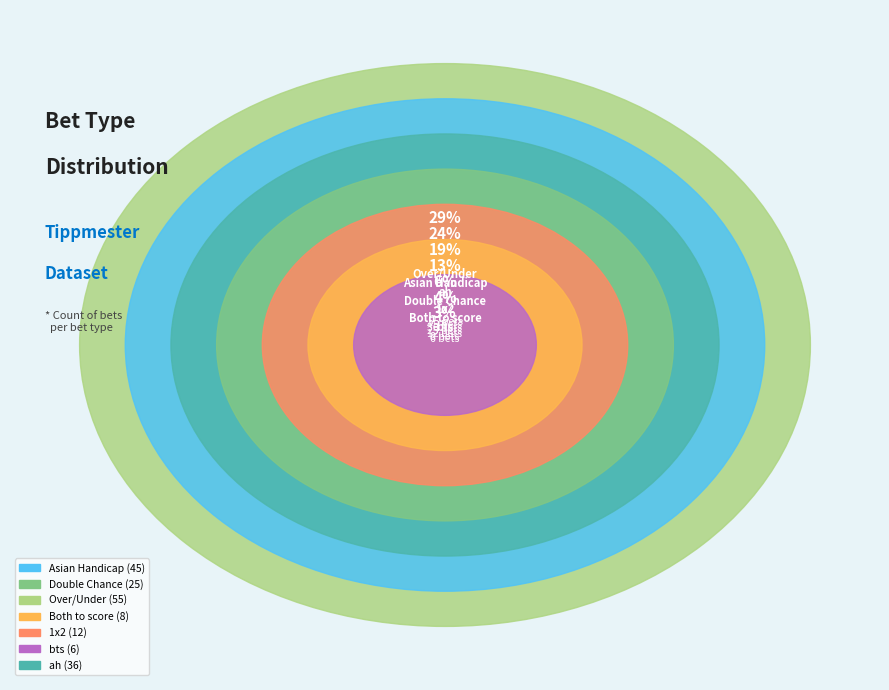

Count the number of slices in the pie.

7